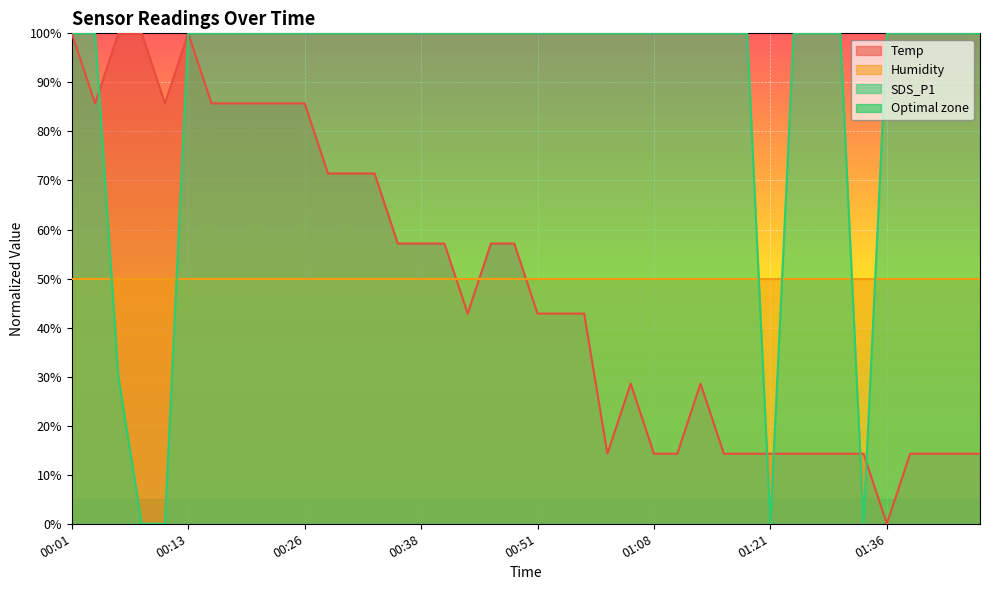

What is the label of the 14th point from the right?

01:11